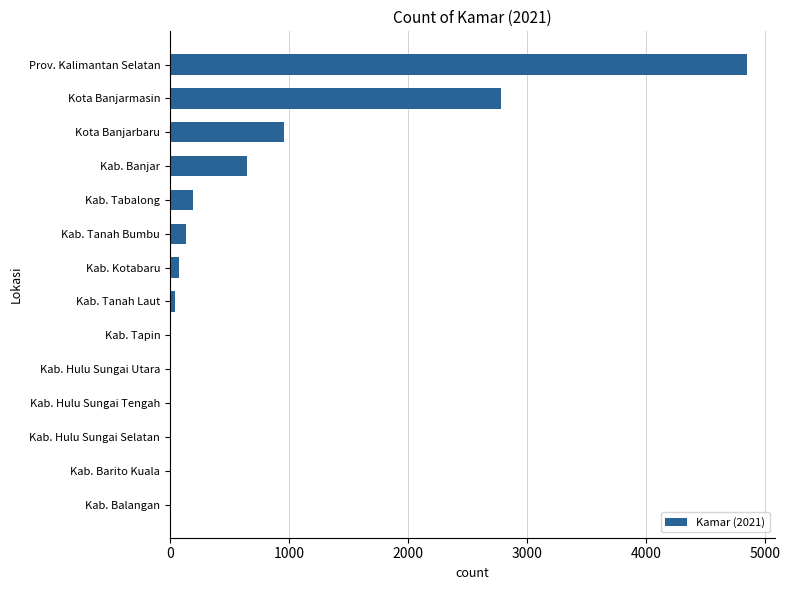

Which label corresponds to the largest value in the chart?

Prov. Kalimantan Selatan